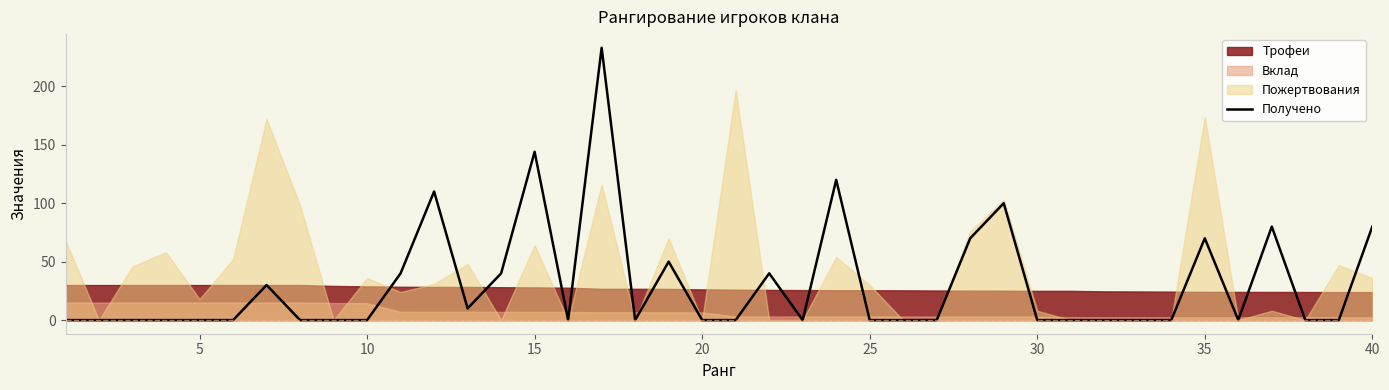

How many points are lower than both their immediate neighbors (excluding endpoints)?

5